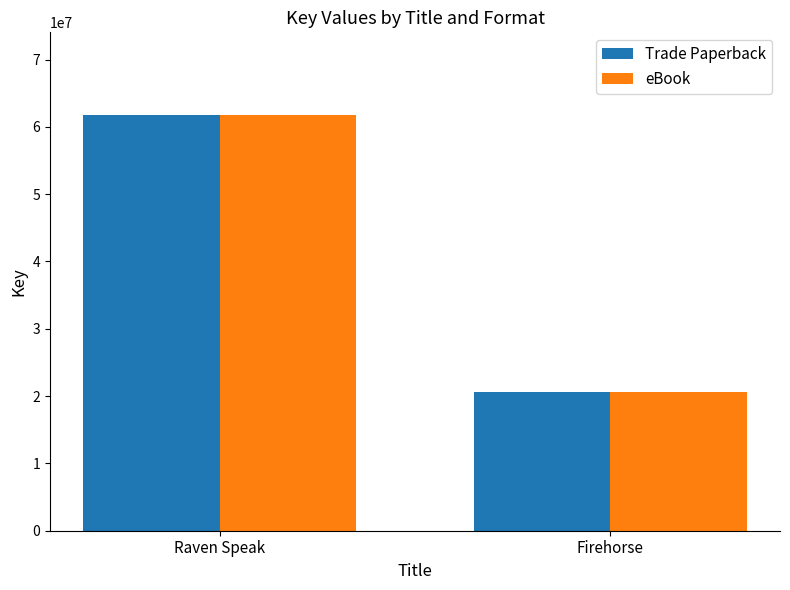

At which category is the sum across all series the highest?

Raven Speak